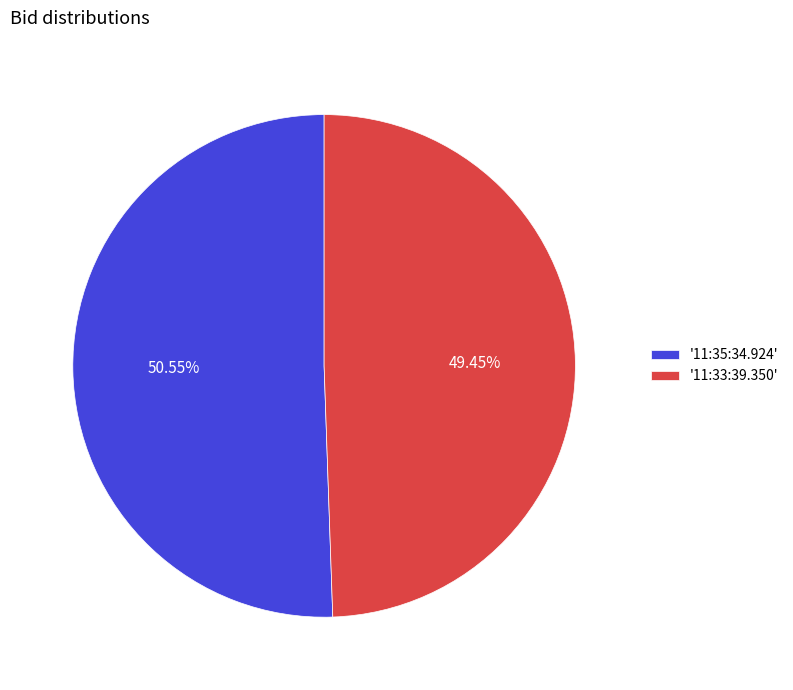

Which has a higher value, '11:35:34.924' or '11:33:39.350'?

'11:35:34.924'